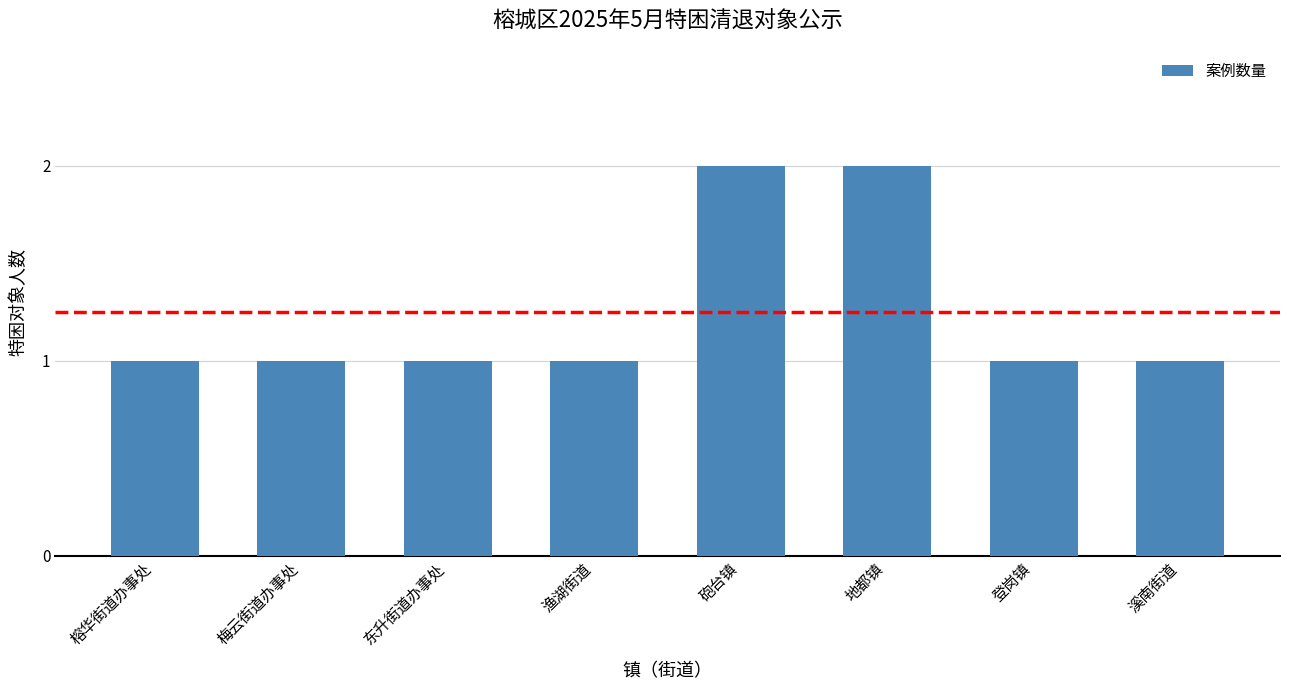

Between 地都镇 and 东升街道办事处, which is larger?

地都镇